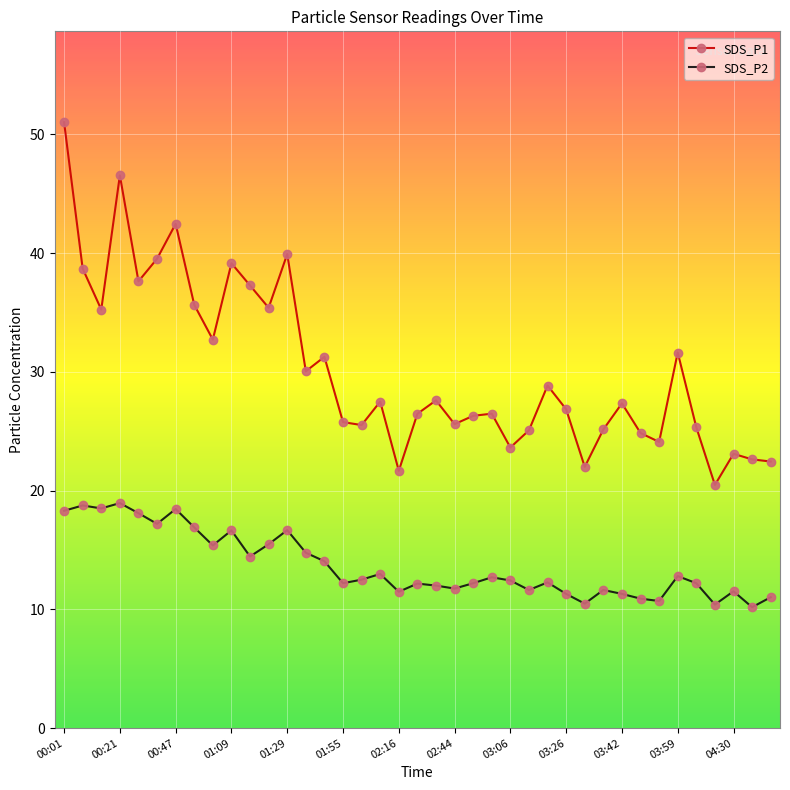

What is the value of the SDS_P2 point at the 31st from the left?

11.3